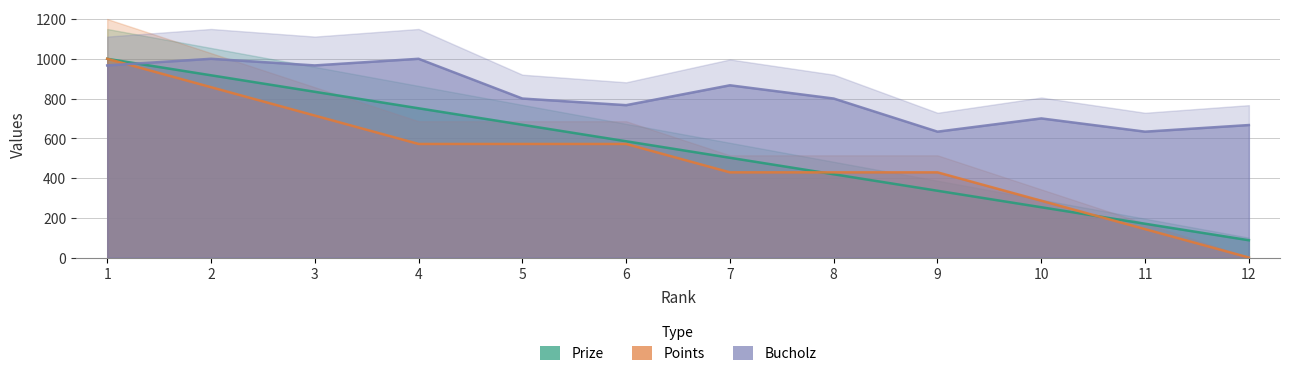

The Bucholz series shows 351.5 at 9. True or false?

False